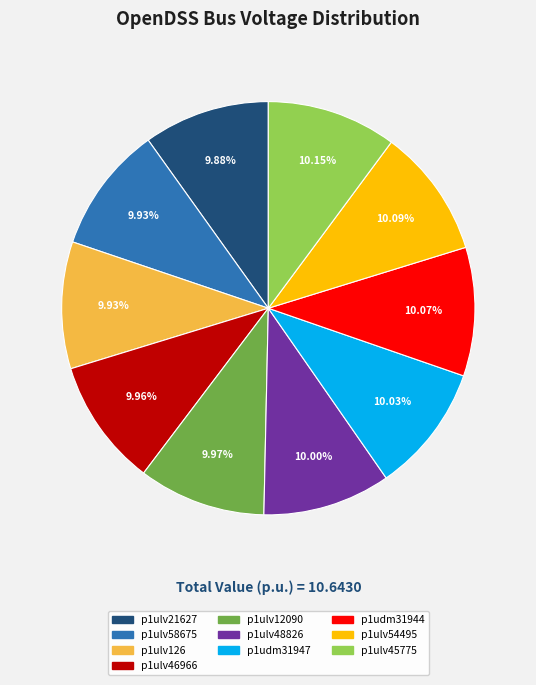

Is it true that p1ulv48826 is 18% of the pie?

False